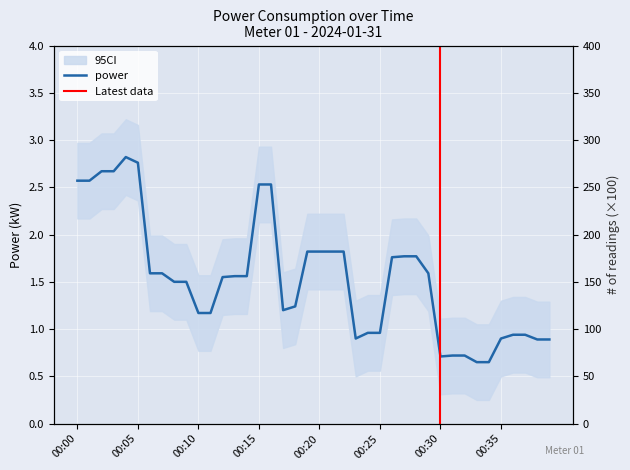

What is the value of the 14th point from the left?

1.6